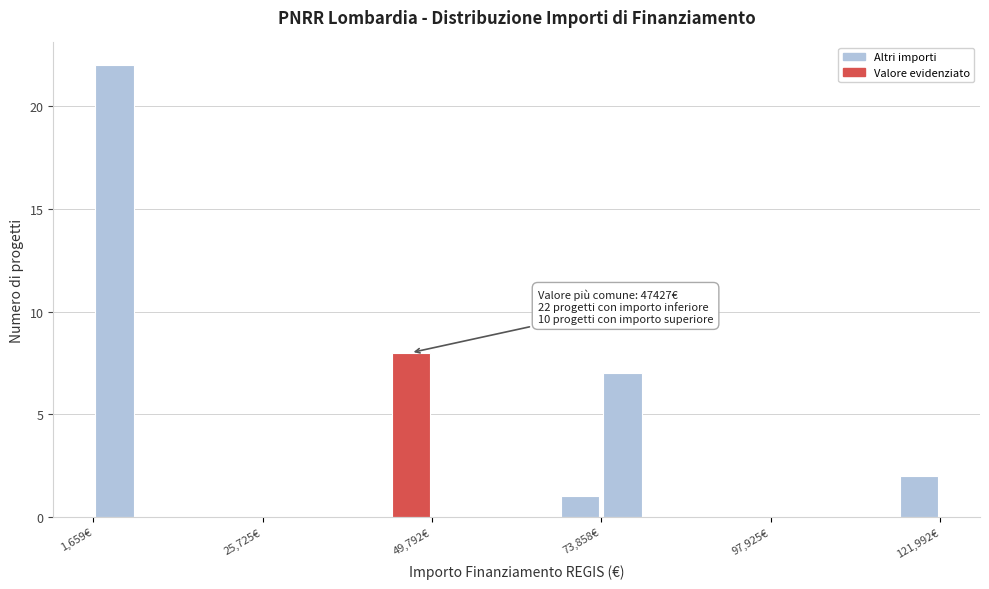

Around what value on the x-axis is the tallest bar? Give the approximate position of its centre, as read against the axis.

5000